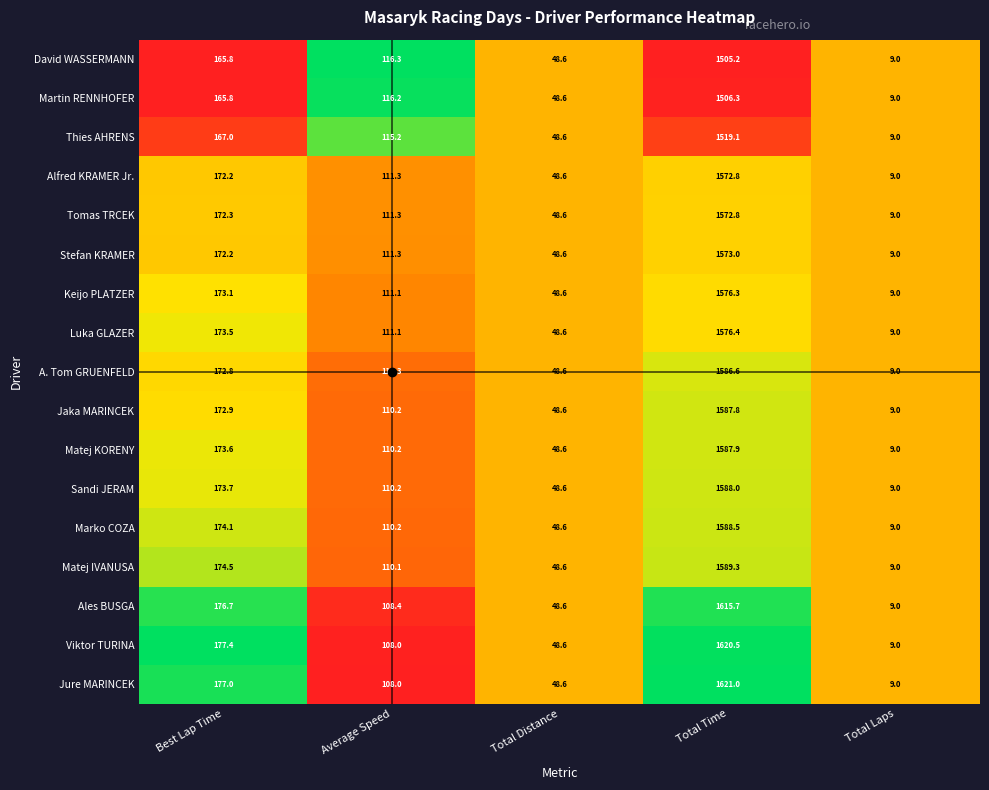

At which label does Stefan KRAMER first exceed 111?

Best Lap Time